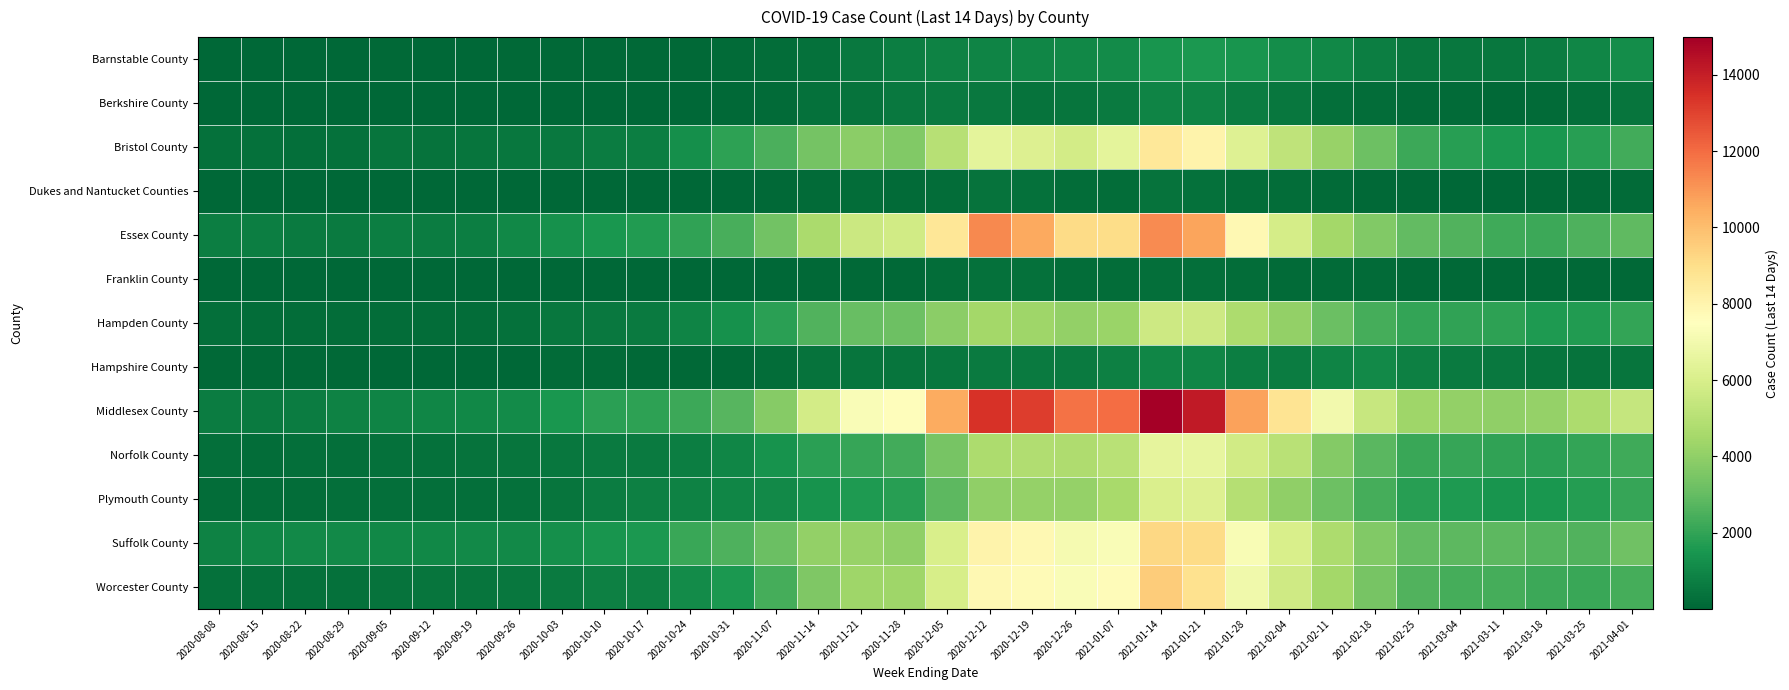

What is the total value across all series at 2020-11-14?

28502